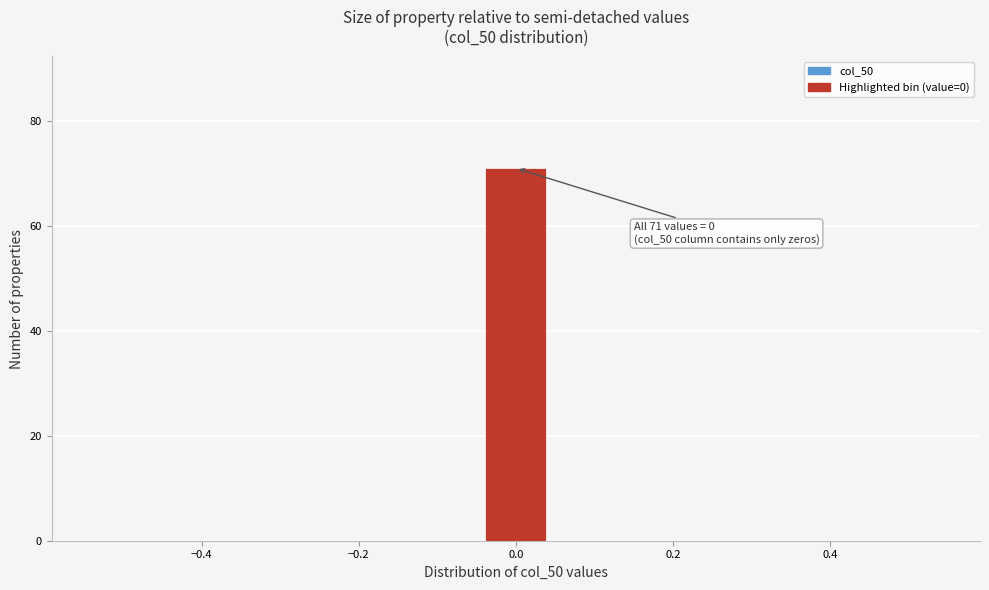

Over which range of the x-axis is the bar tallest?

-0.04 to 0.04